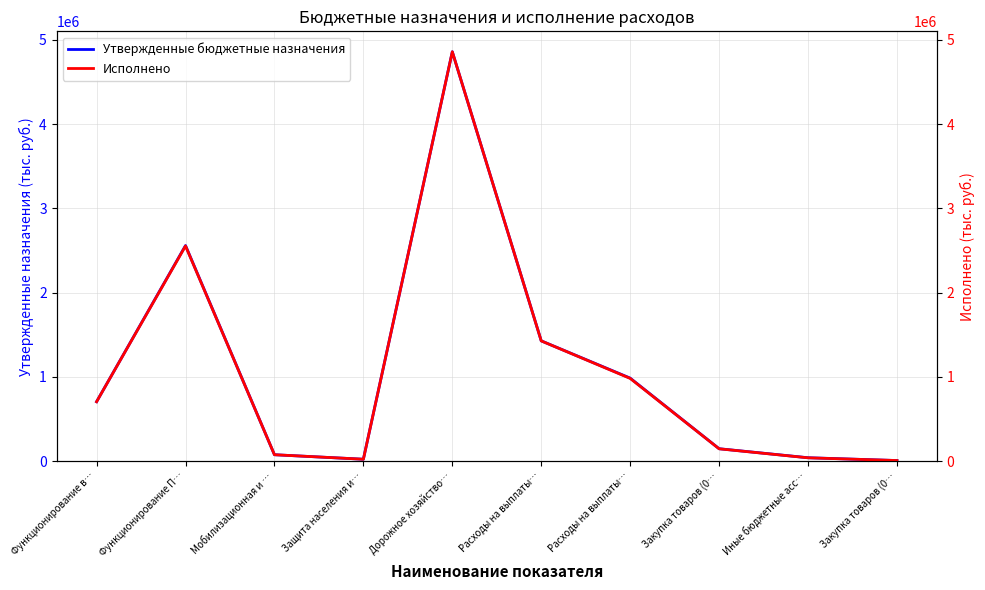

What is the minimum value shown in the chart?

6400.0